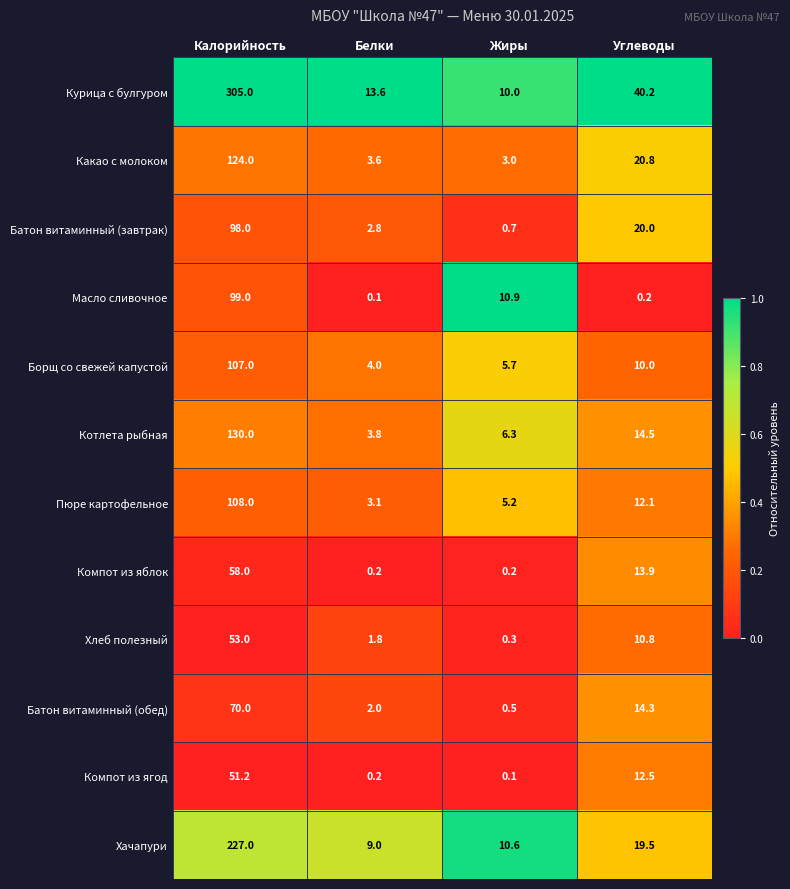

What is the average value of the Батон витаминный (завтрак) series?

30.4